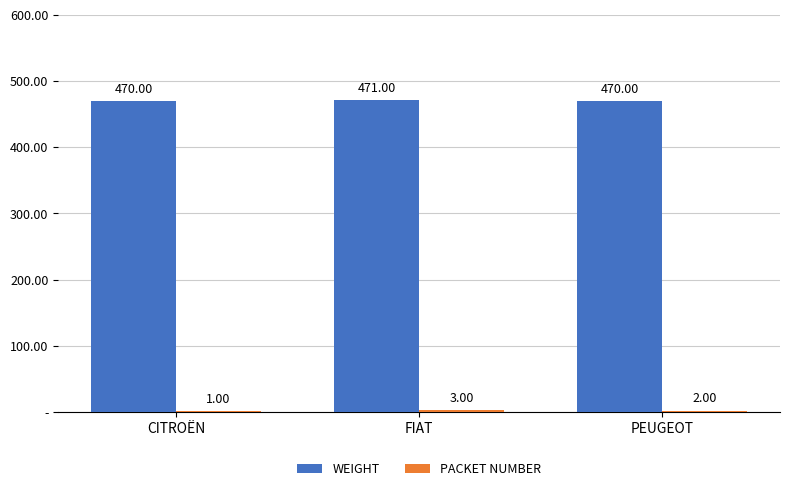

The value of WEIGHT at PEUGEOT is 642. True or false?

False